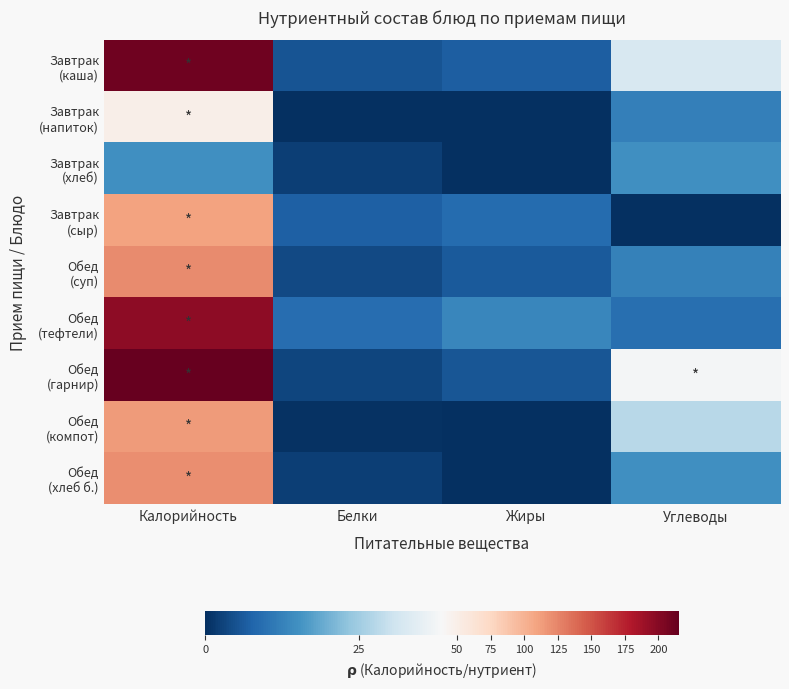

Count the number of data series in this chart.

9